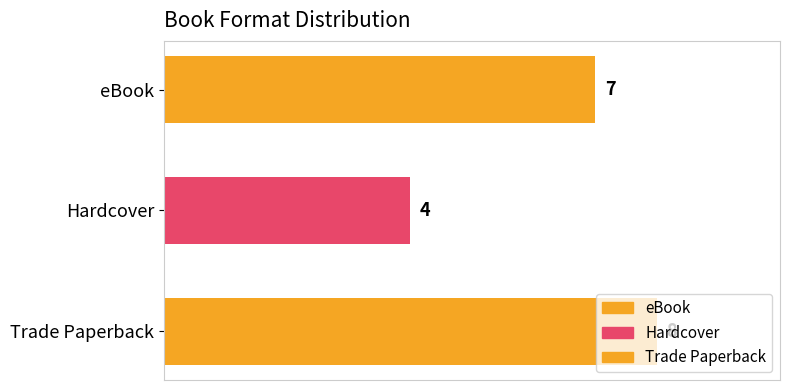

What is the average value?

6